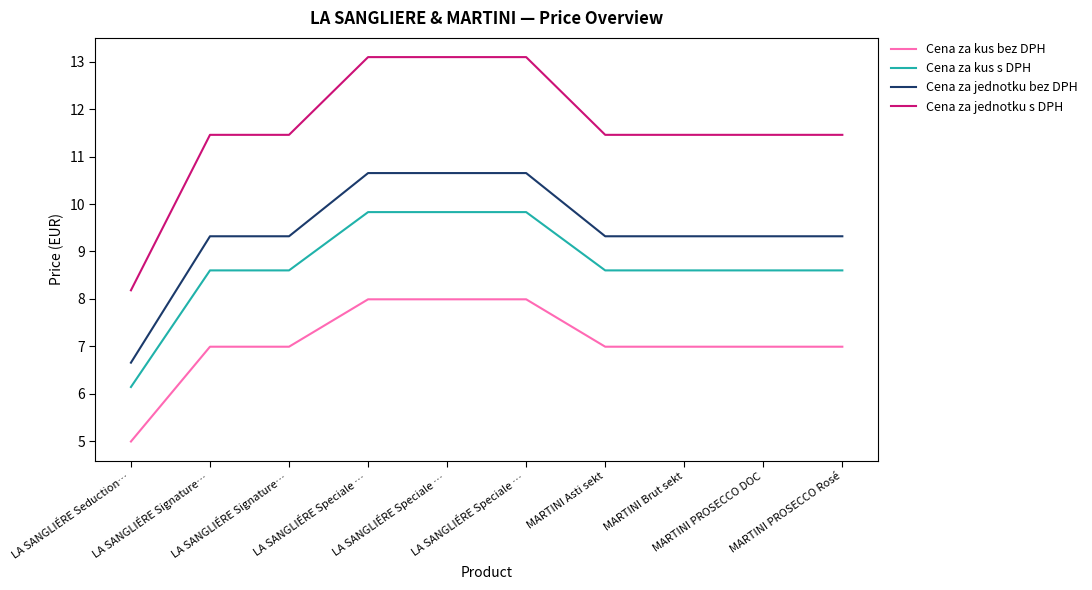

Is this an area chart (filled region under the line)?

No